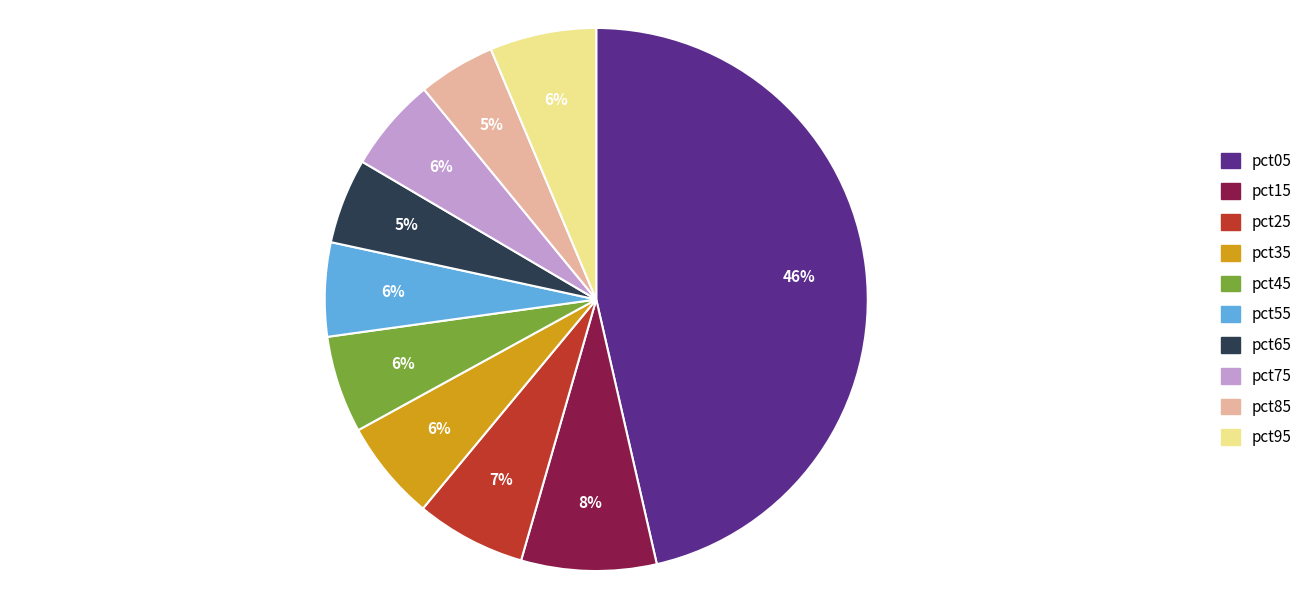

How many segments does this pie chart have?

10